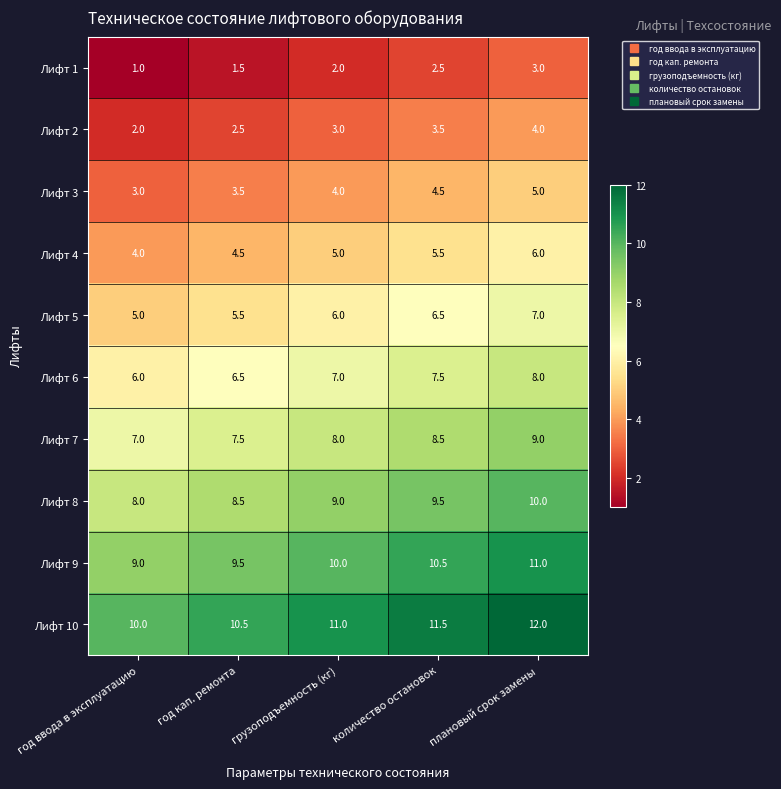

What is the highest value of the Лифт 1 series?

3.0